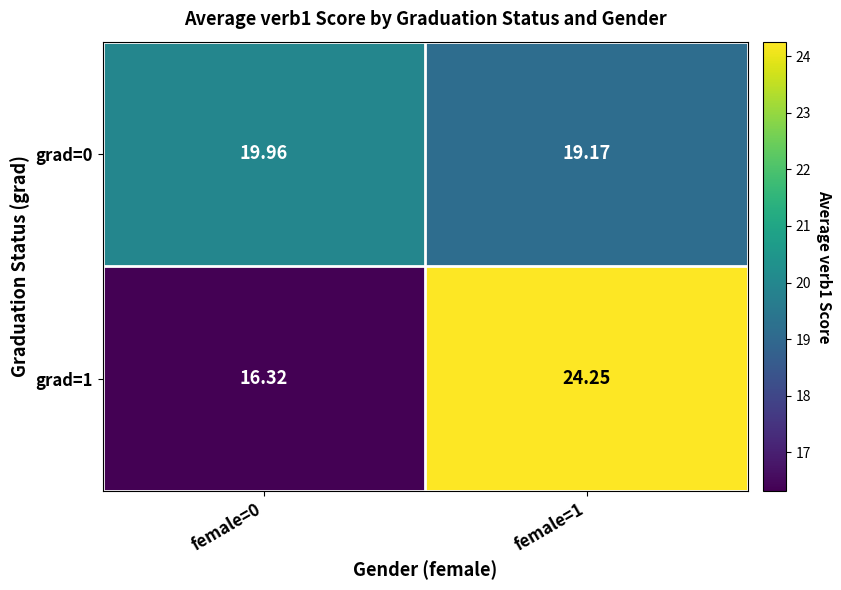

Is the value of grad=1 at female=0 greater than the value of grad=0 at female=0?

No